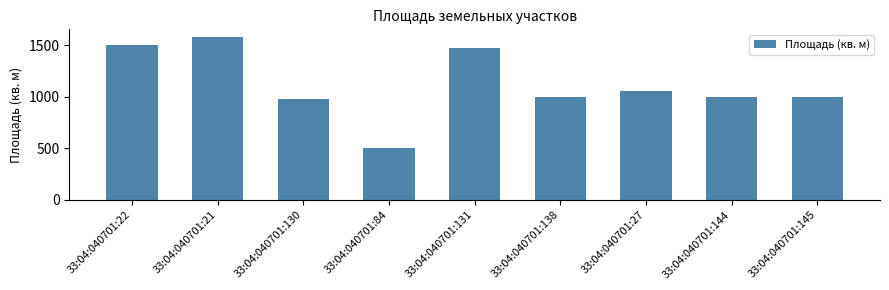

What is the change in value from 33:04:040701:27 to 33:04:040701:144?

-55